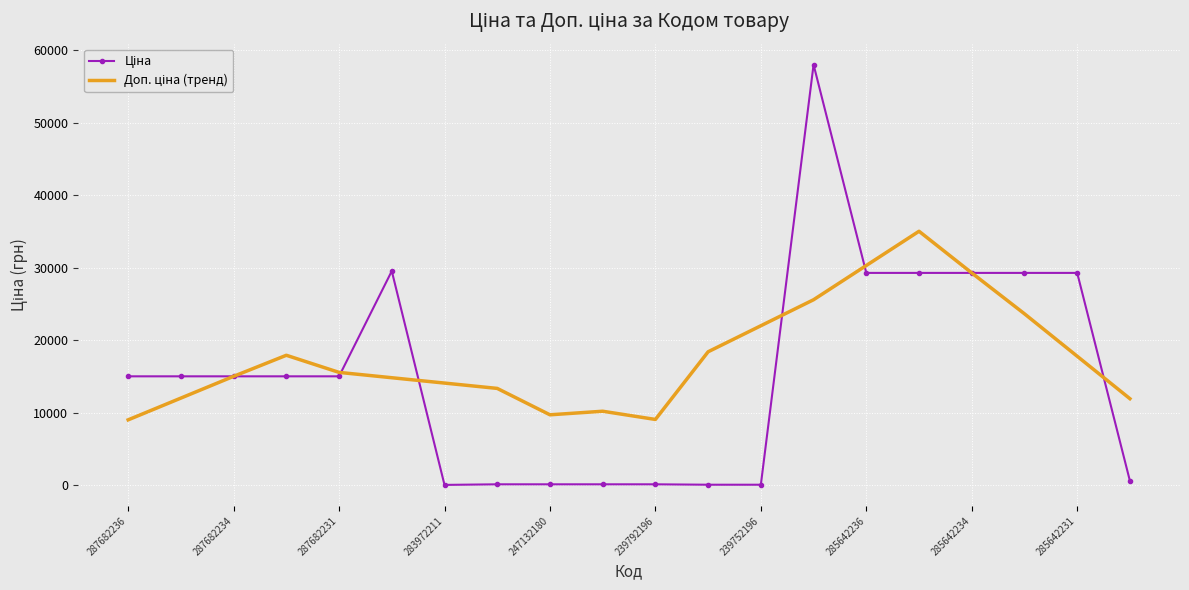

Which series ends up on top after the final intersection of Ціна and Доп. ціна (тренд)?

Доп. ціна (тренд)